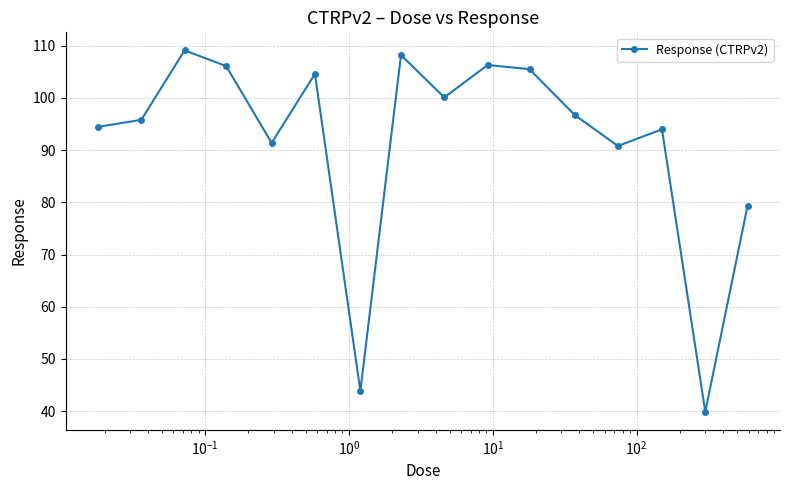

Does the chart have visible grid lines?

Yes